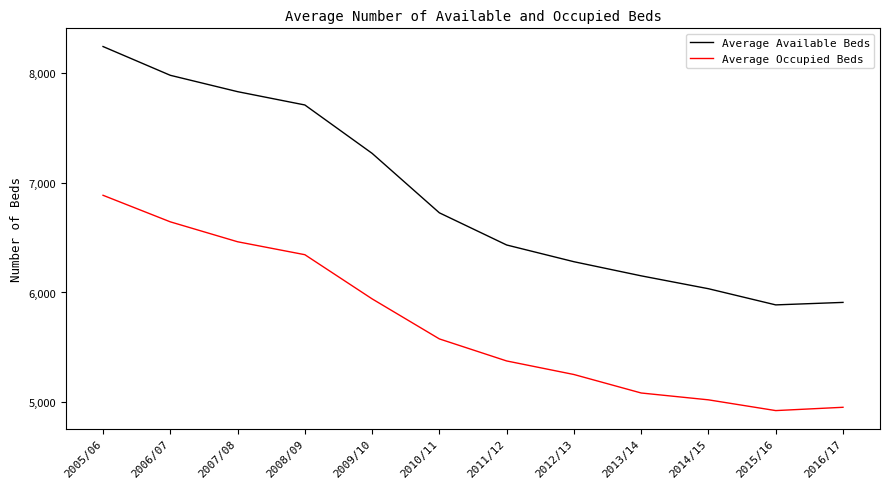

The value of Average Occupied Beds at 2014/15 is 8527.3. True or false?

False